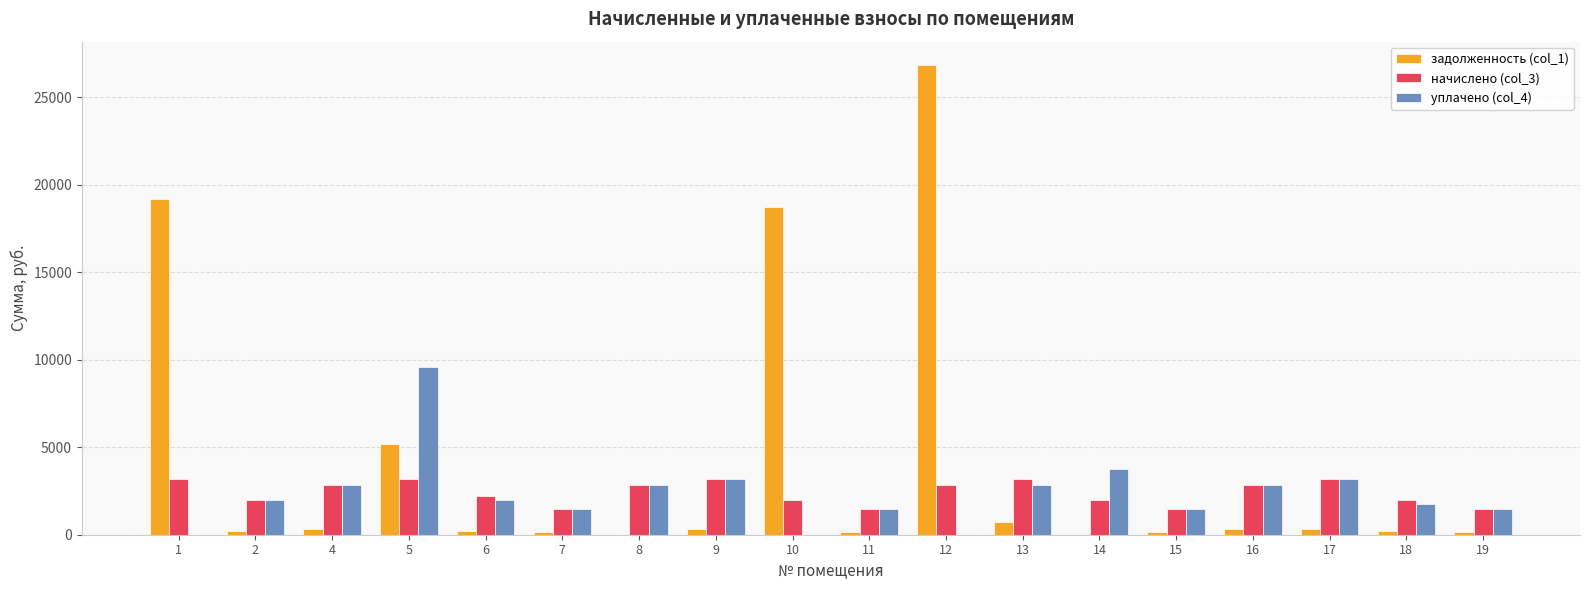

Does the chart contain stacked bars?

No